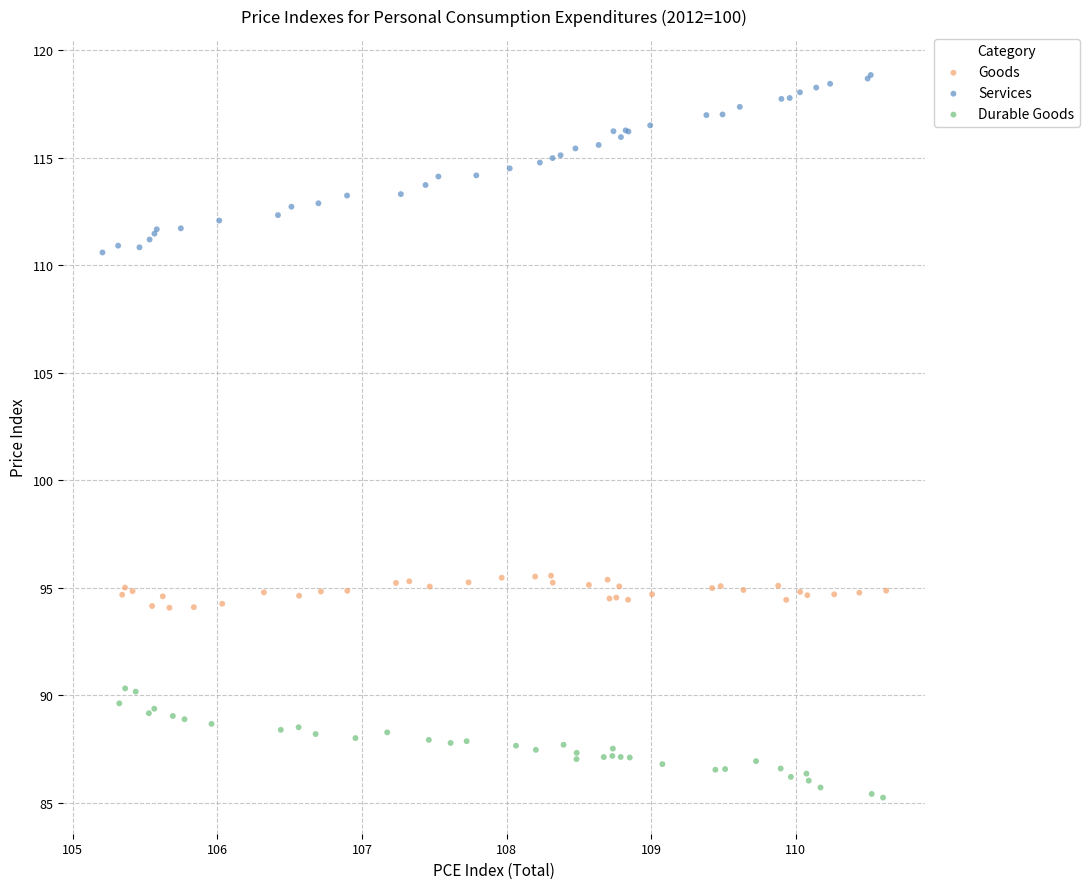

Which series contains the lowest Y value?

Durable Goods